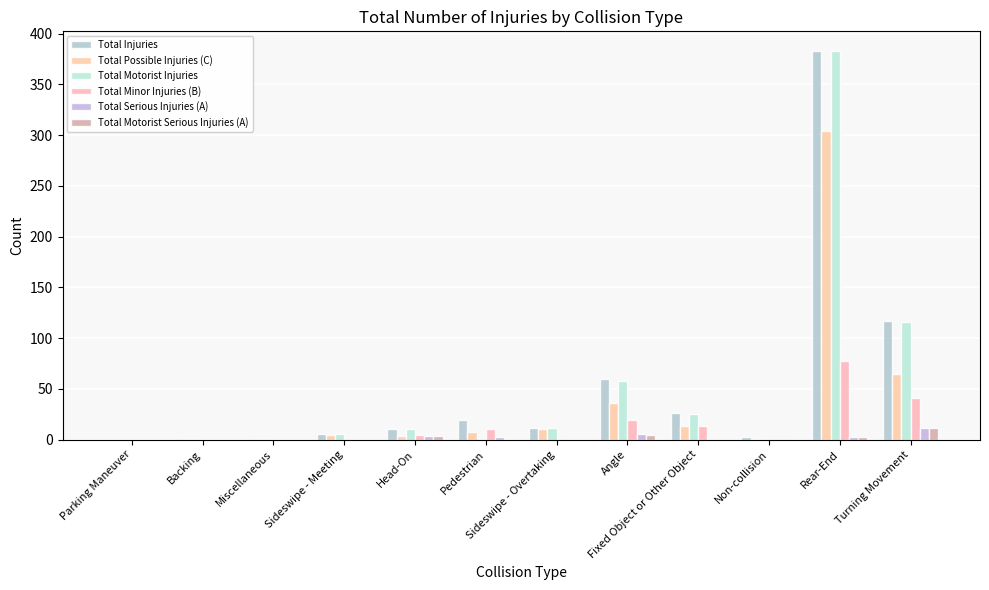

What is the total value across all series at Head-On?

33